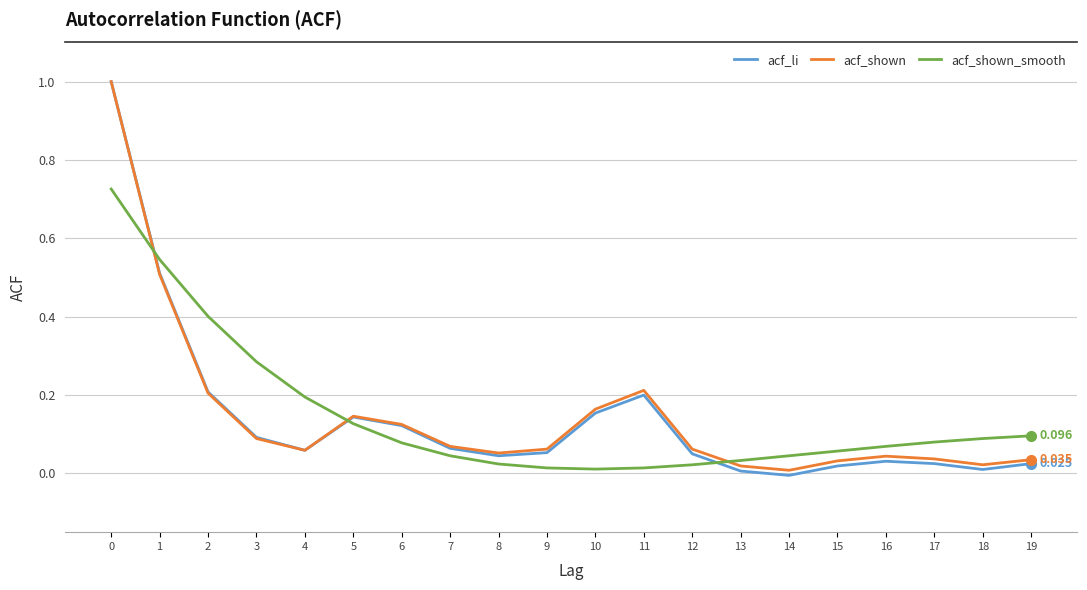

Is the value of acf_shown_smooth at 2 greater than the value of acf_shown at 12?

Yes